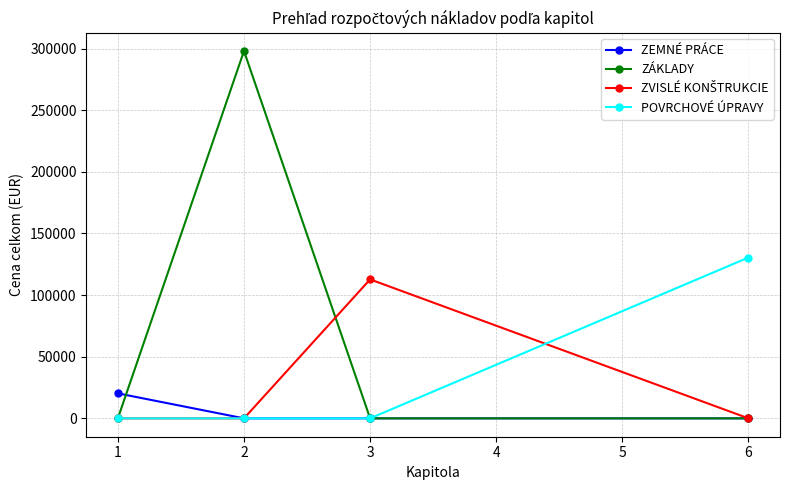

What is the total value across all series at 3?

112721.4